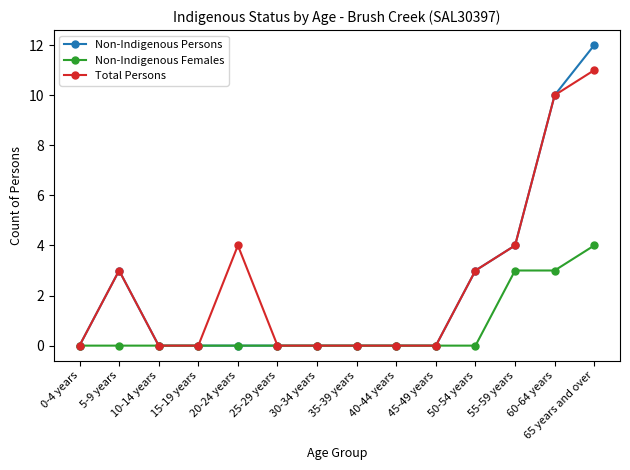

At which category is the sum across all series the highest?

65 years and over